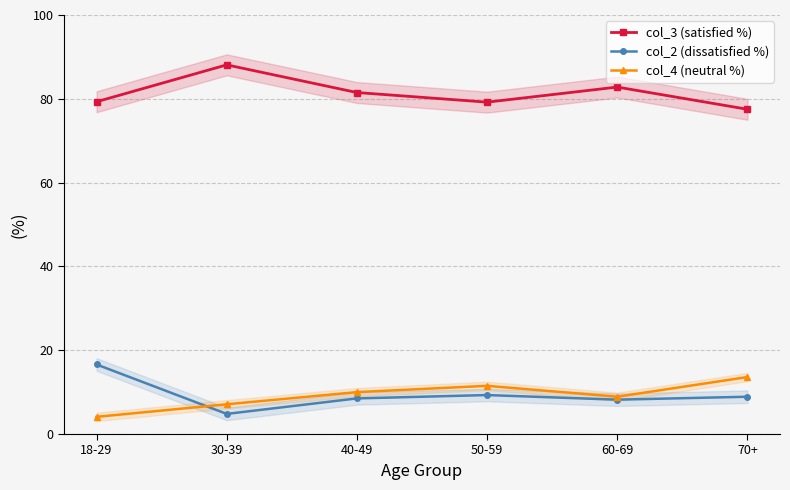

What is the approximate value of col_3 (satisfied %) at 70+?

77.5